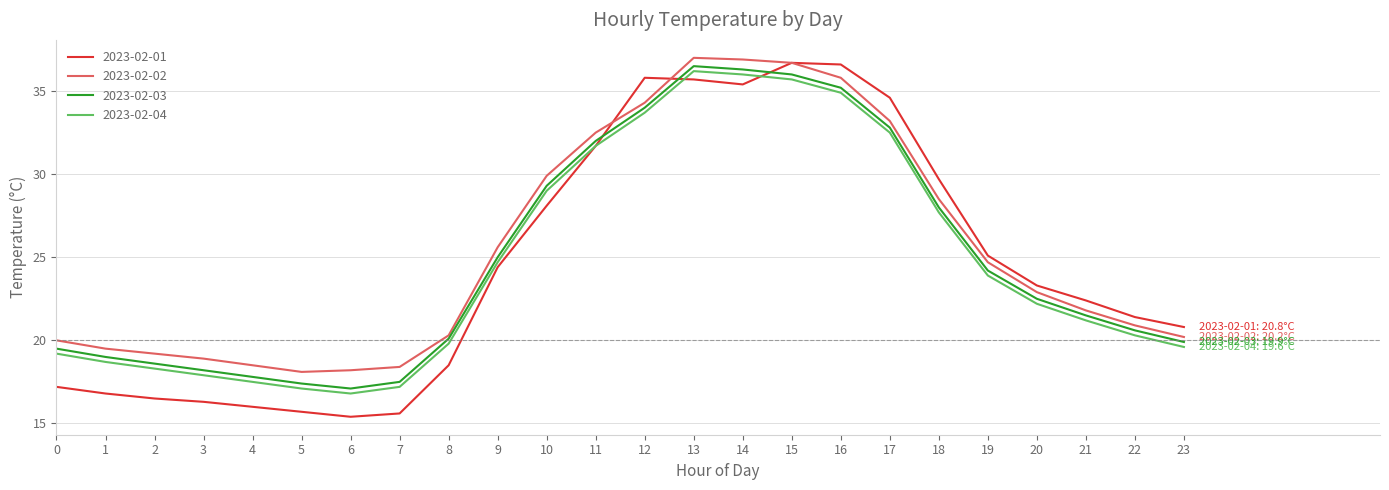

Is it true that 2023-02-04 equals 28.5 at 23?

False